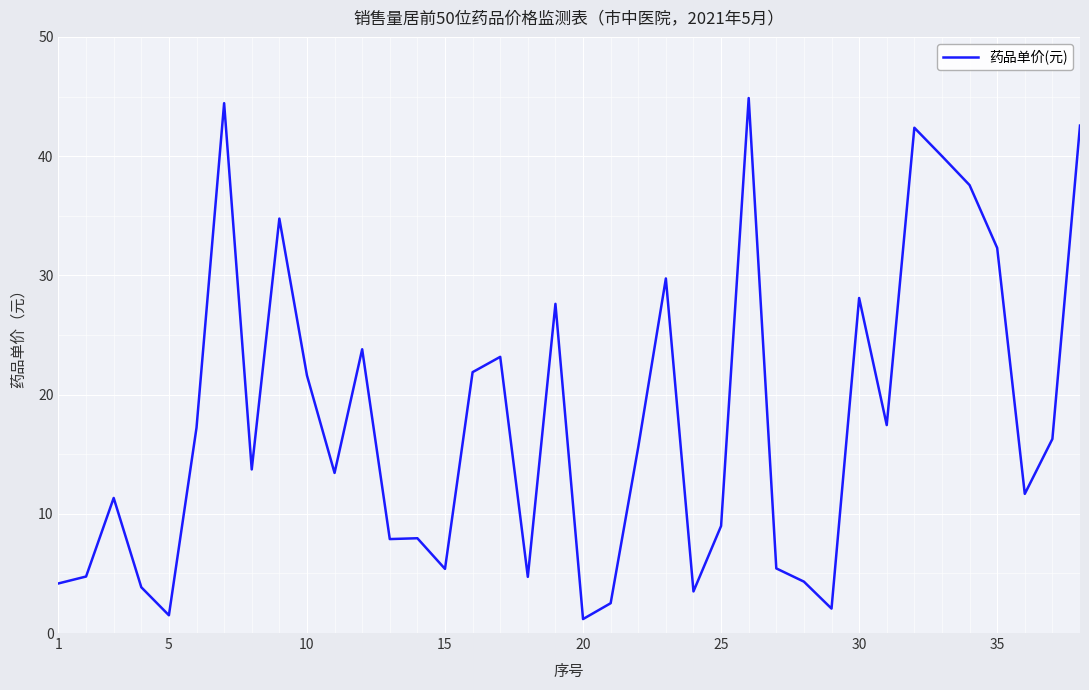

Does the chart have visible grid lines?

Yes